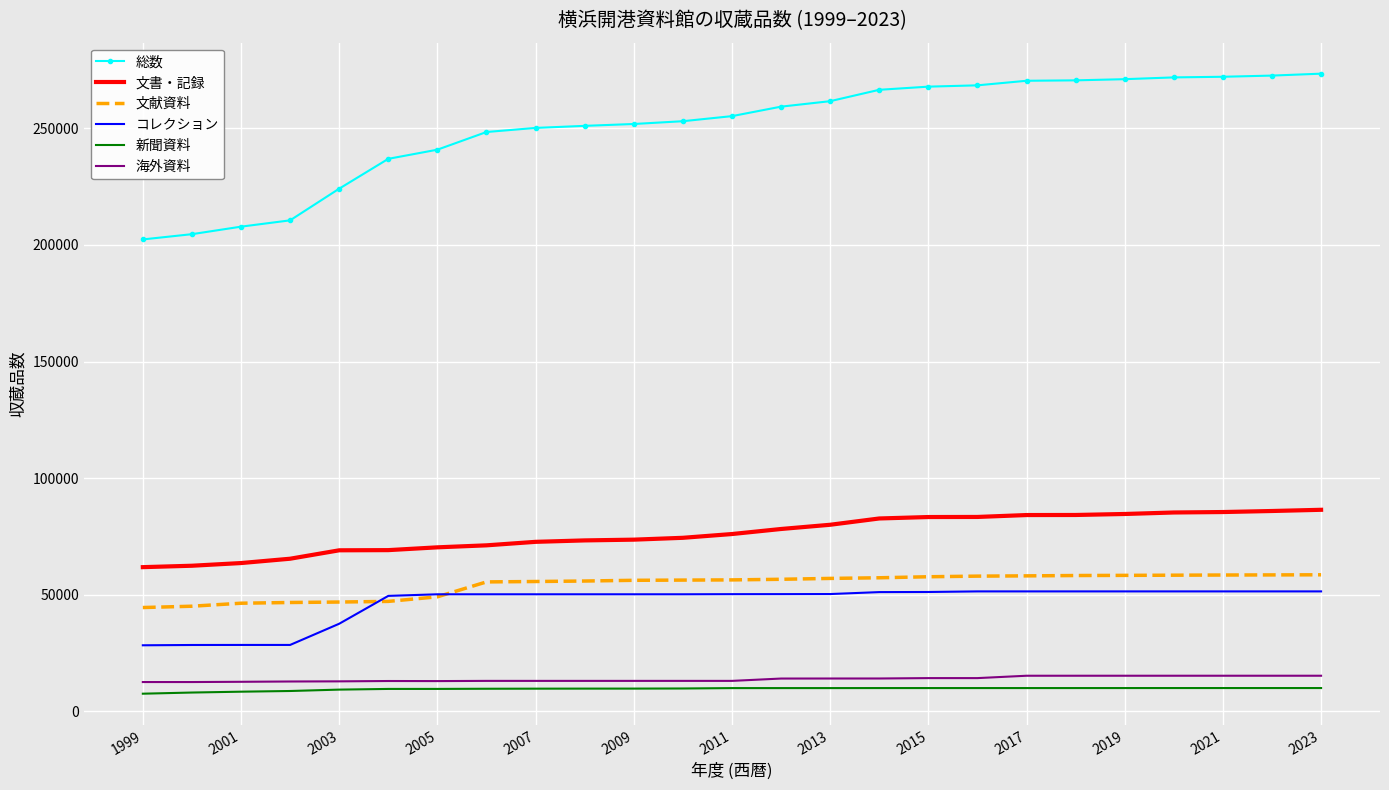

What is the minimum value shown in the chart?

7532